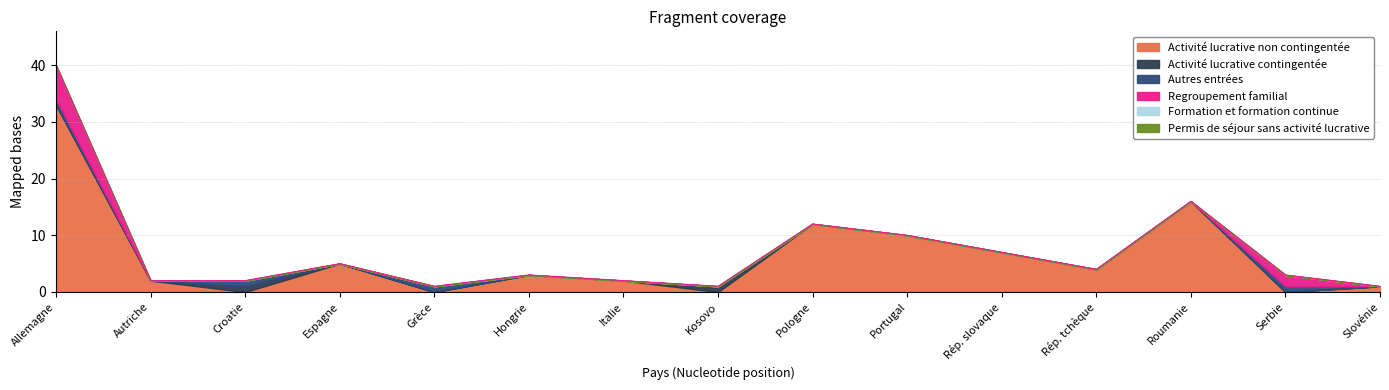

Does the chart have visible grid lines?

Yes